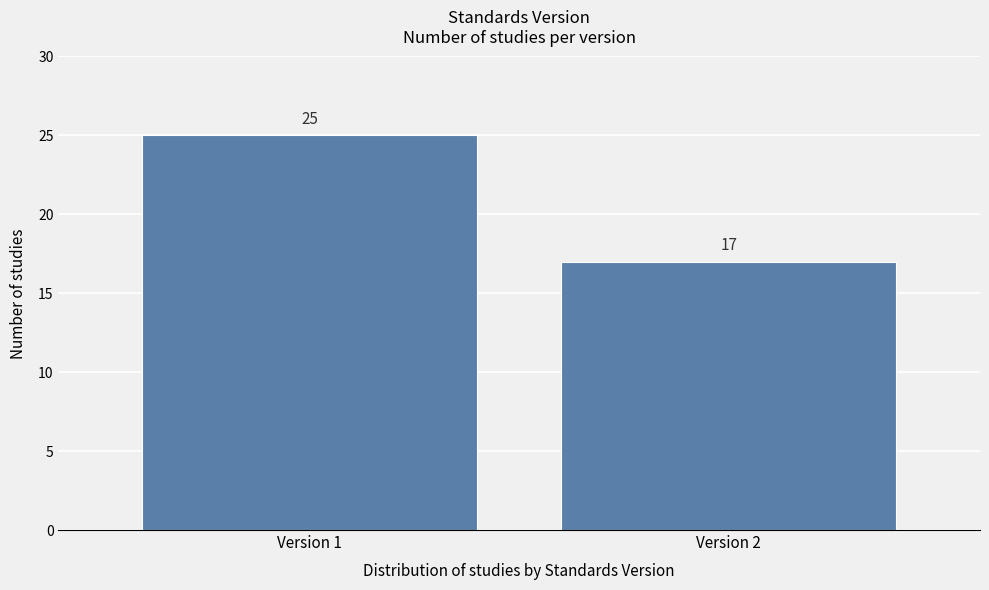

Reading right to left, extract all data points from this chart.

Version 2=17	Version 1=25